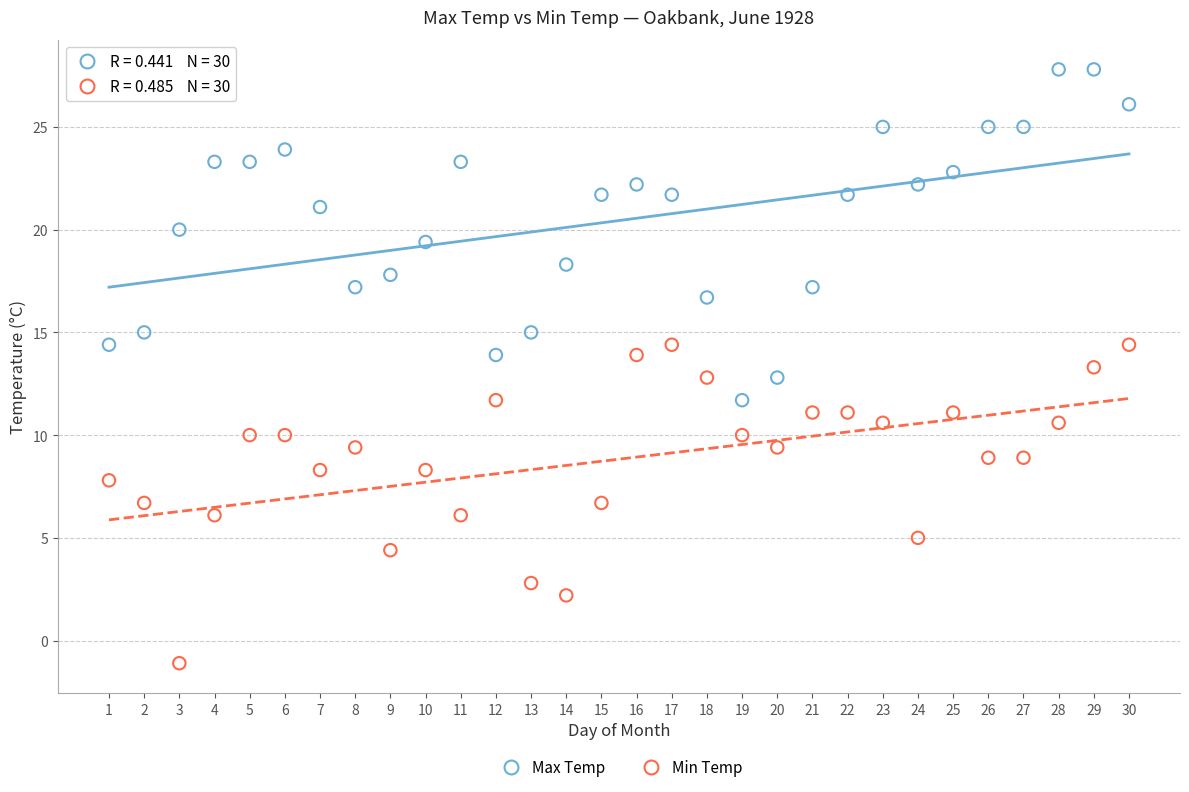

Across all data points, what is the range of X values (max minus min)?

29.0